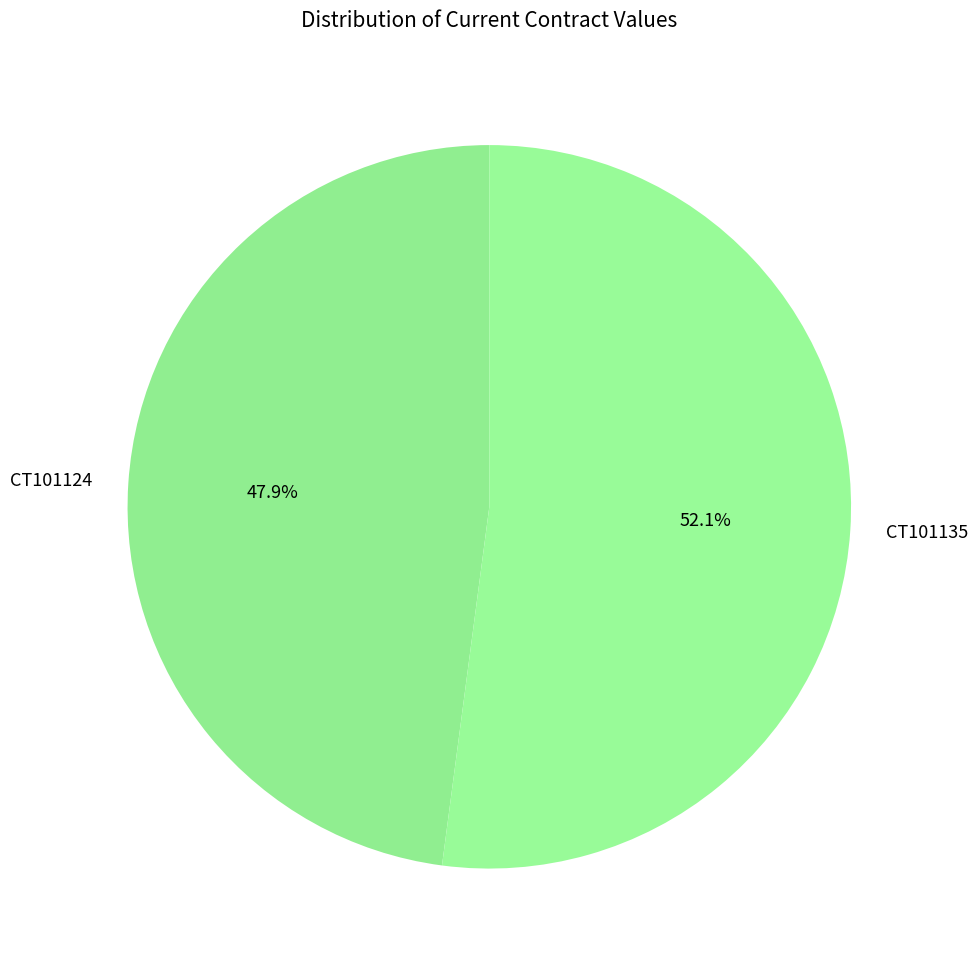

How many slices are in this pie chart?

2